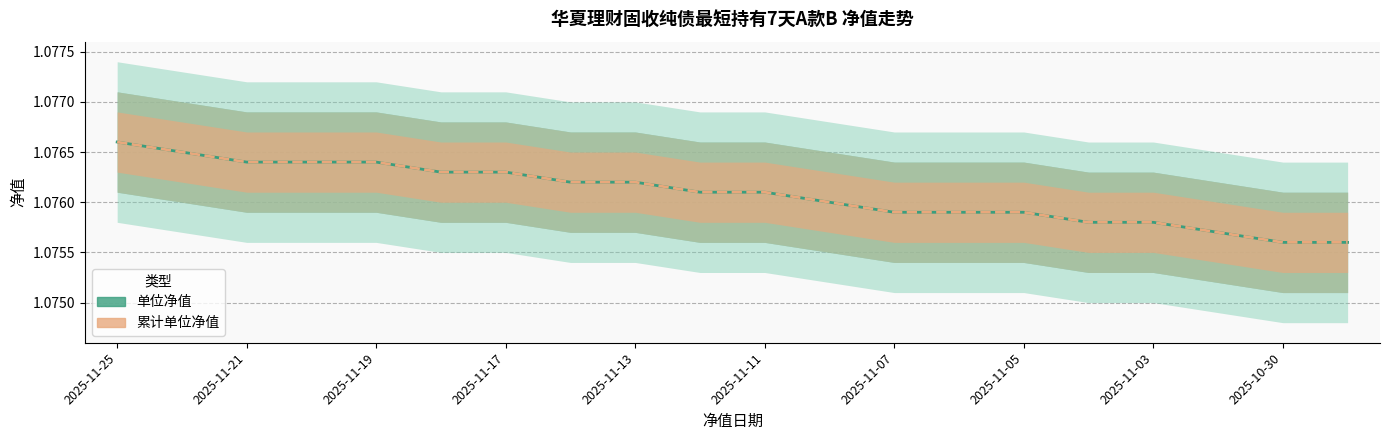

What is the label of the 6th point from the right?

2025-11-05